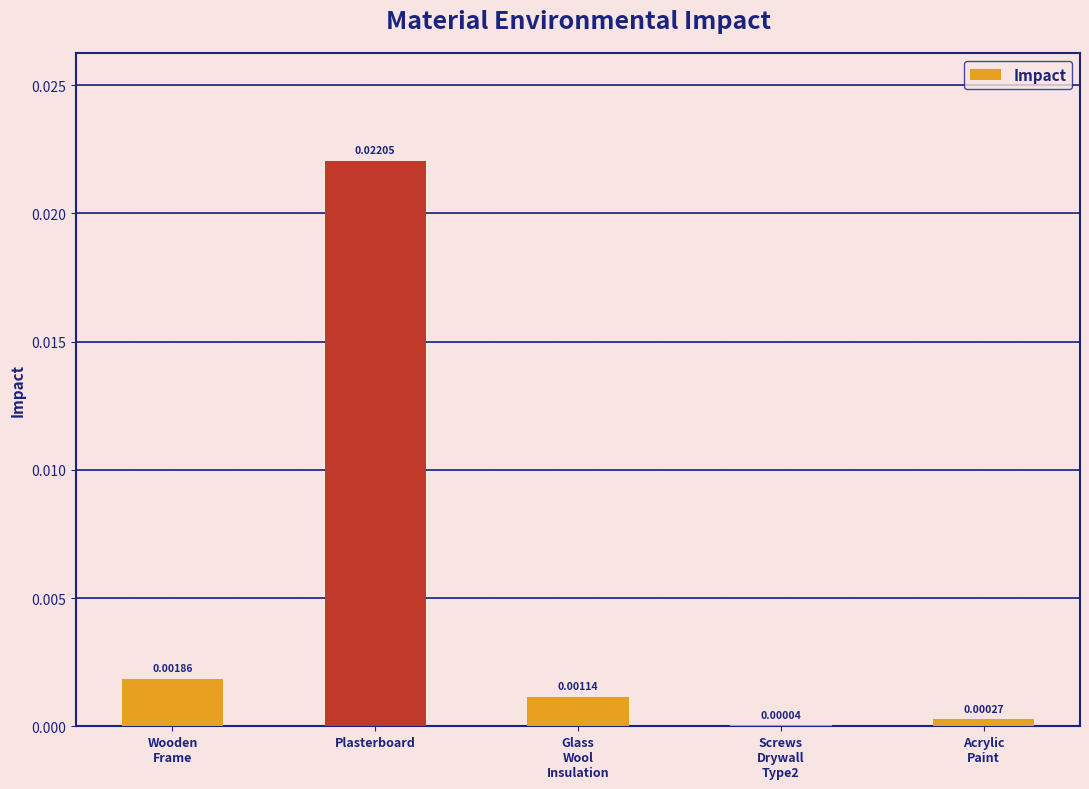

Which label corresponds to the largest value in the chart?

Plasterboard